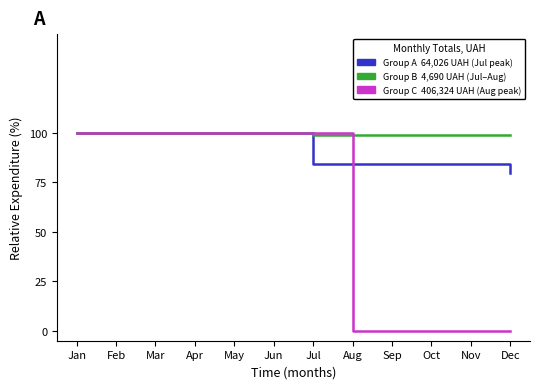

What is the total value across all series at Sep?

183.1